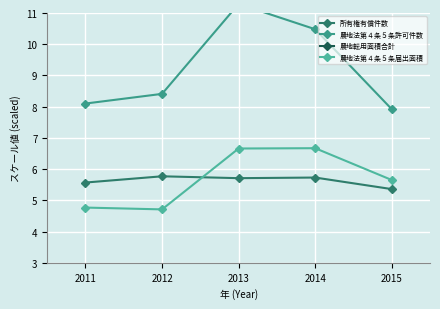

How many lines are shown in the chart?

4